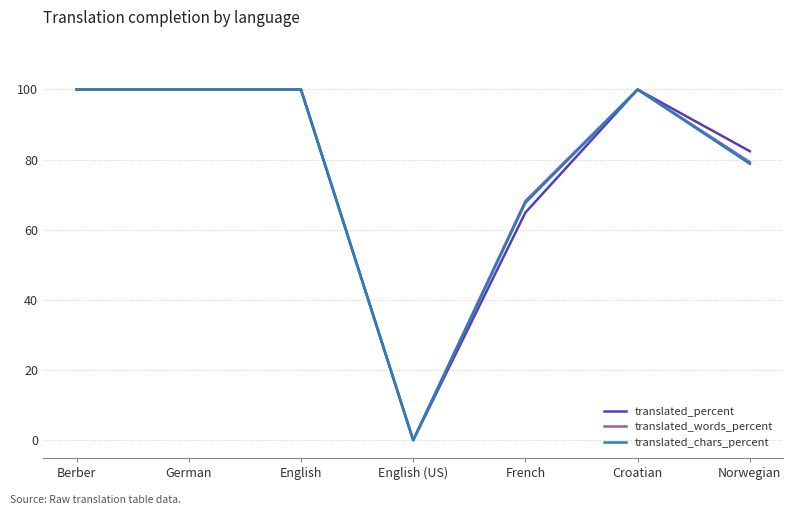

True or false: translated_percent has a value of 154.1 at Berber.

False